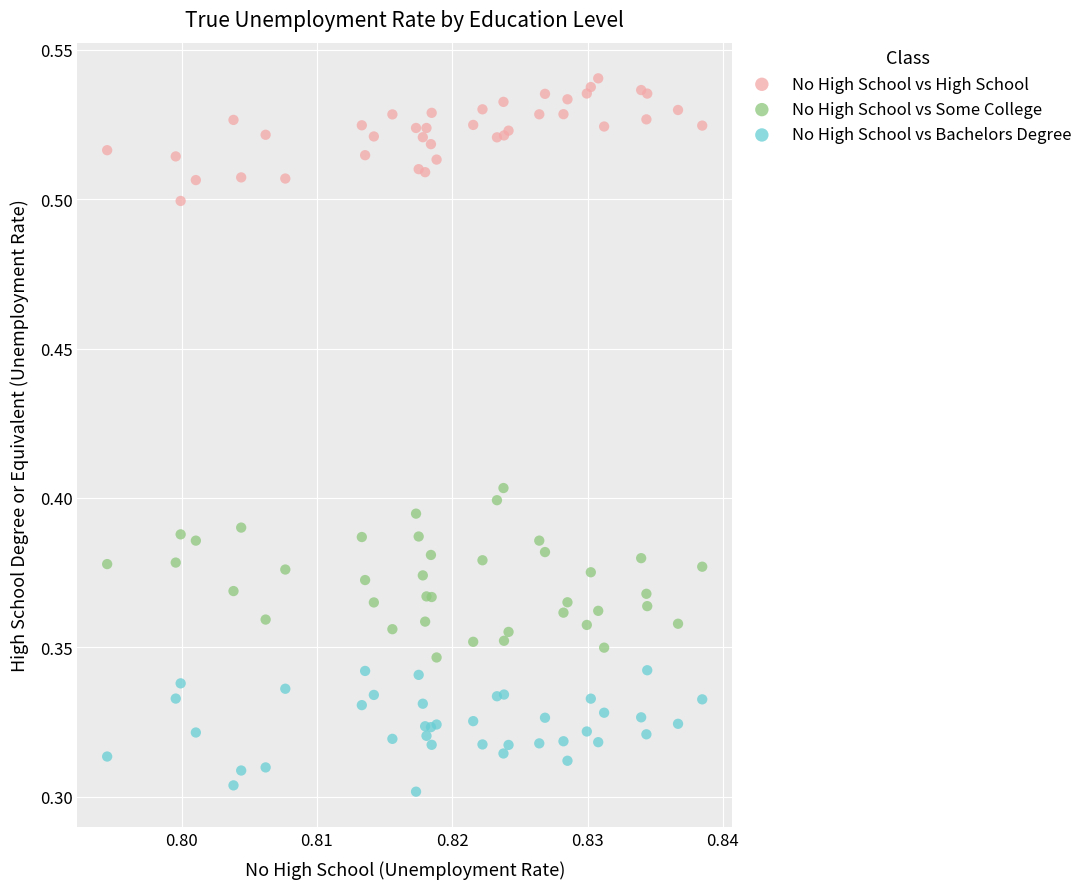

Which series contains the lowest Y value?

No High School vs Bachelors Degree